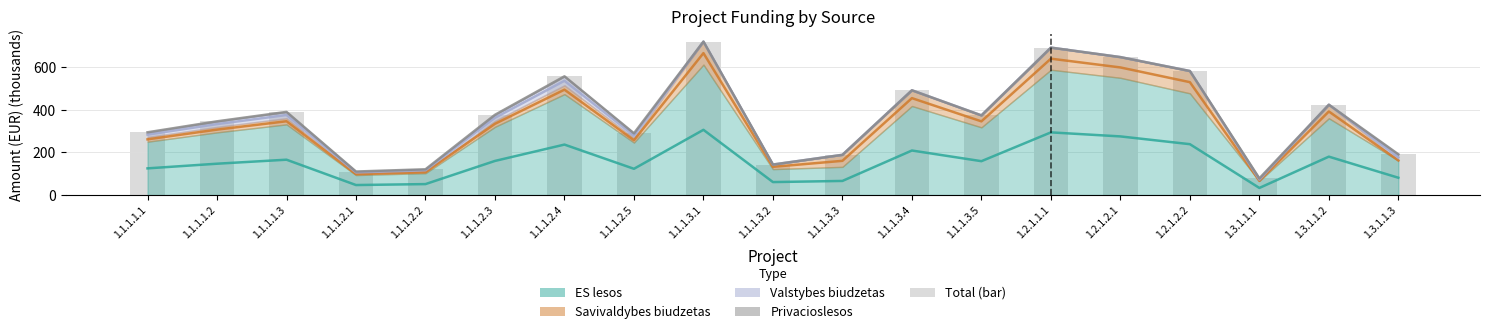

What is the smallest value displayed?

78.3